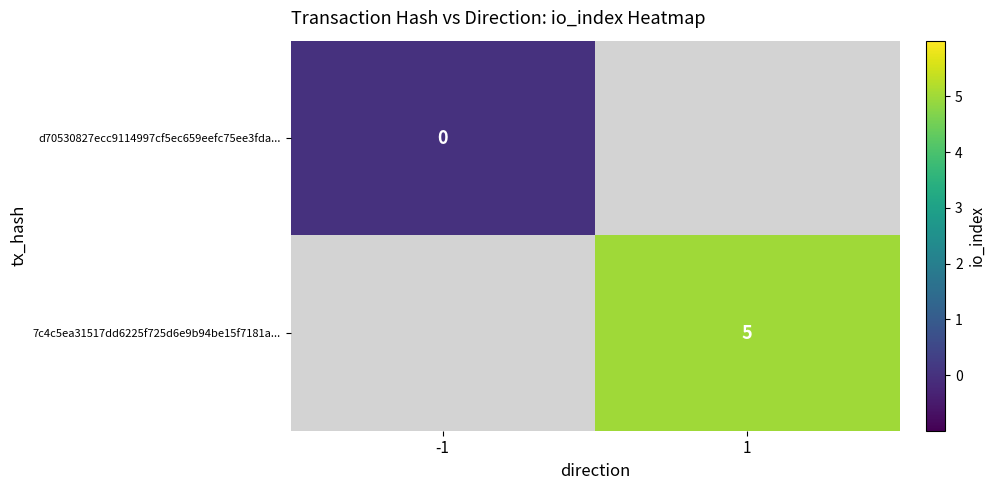

Is it true that 7c4c5ea31517dd6225f725d6e9b94be15f7181a... equals 2 at 1?

False